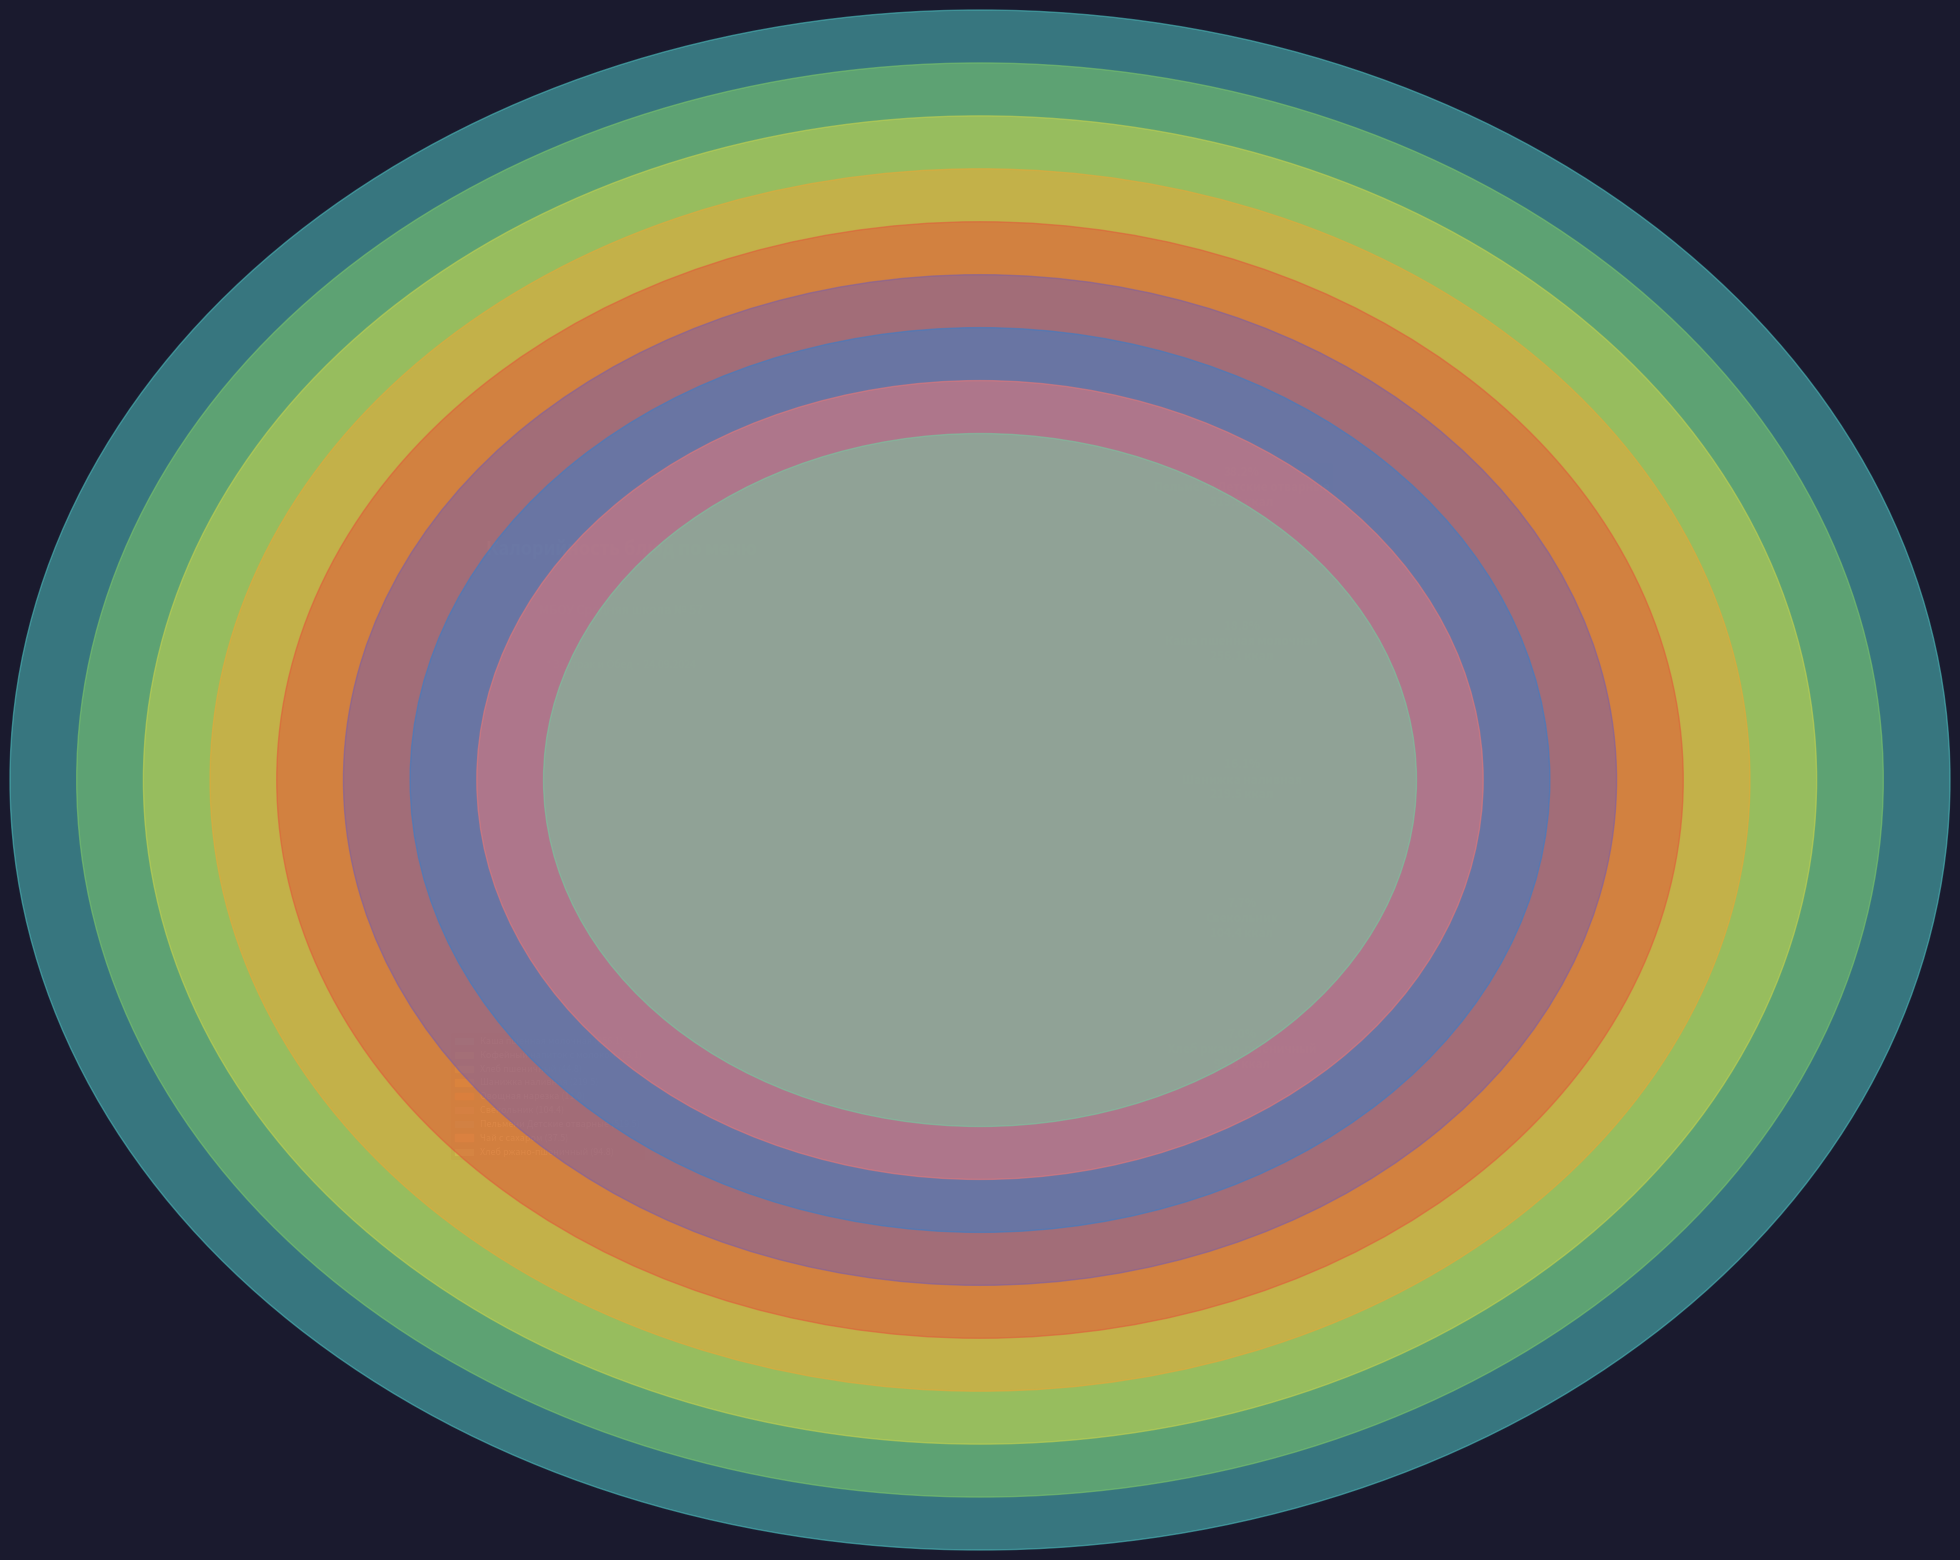

To the nearest percent, what is the difference between the largest and smallest slice percentages?

37%